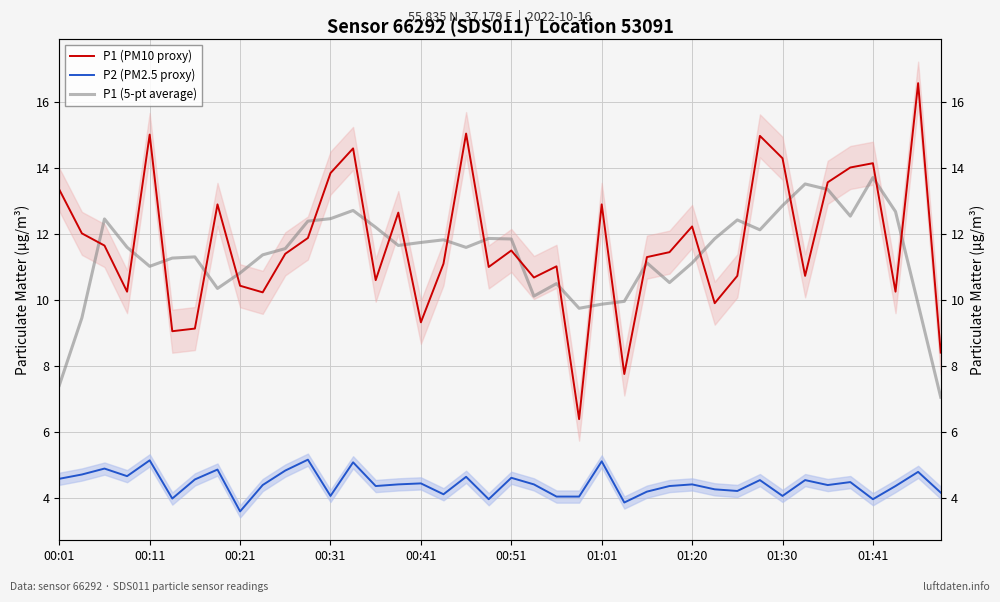

How many interior local valleys does the P1 (5-pt average) series have?

9